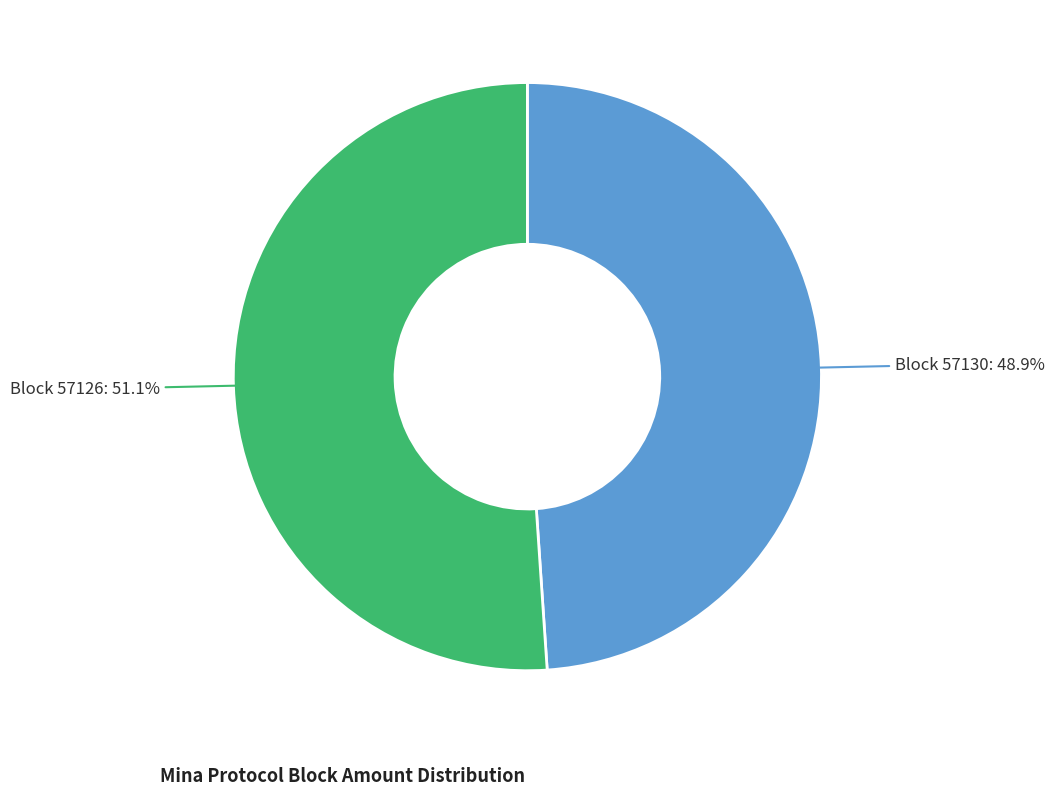

How many slices are in this pie chart?

2